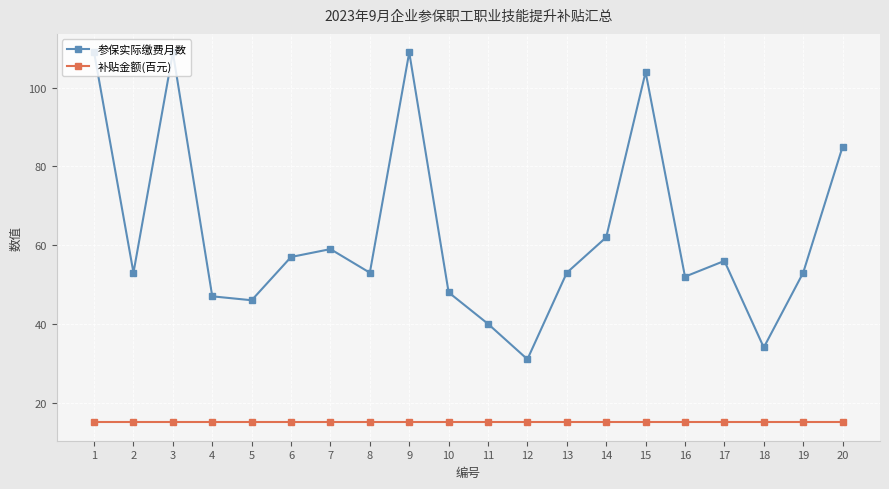

Reading left to right, what are all the values shown in this chart?

参保实际缴费月数: 109	53	109	47	46	57	59	53	109	48	40	31	53	62	104	52	56	34	53	85
补贴金额(百元): 15	15	15	15	15	15	15	15	15	15	15	15	15	15	15	15	15	15	15	15